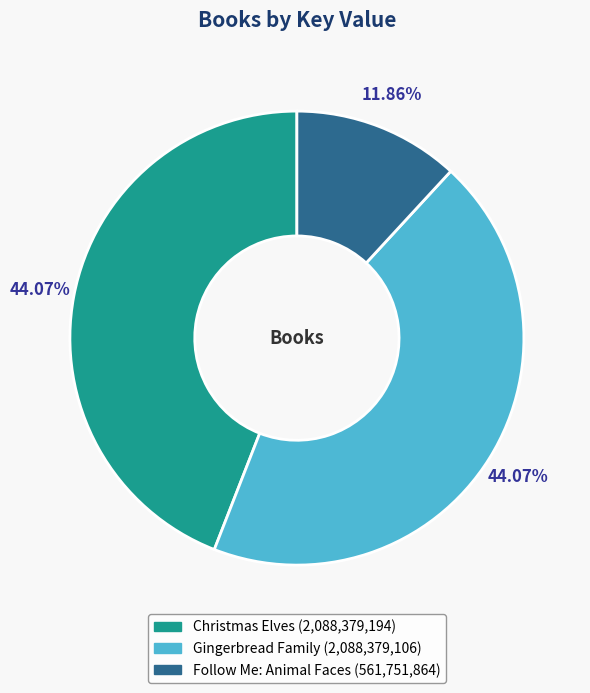

To the nearest percent, what is the average slice percentage?

33%